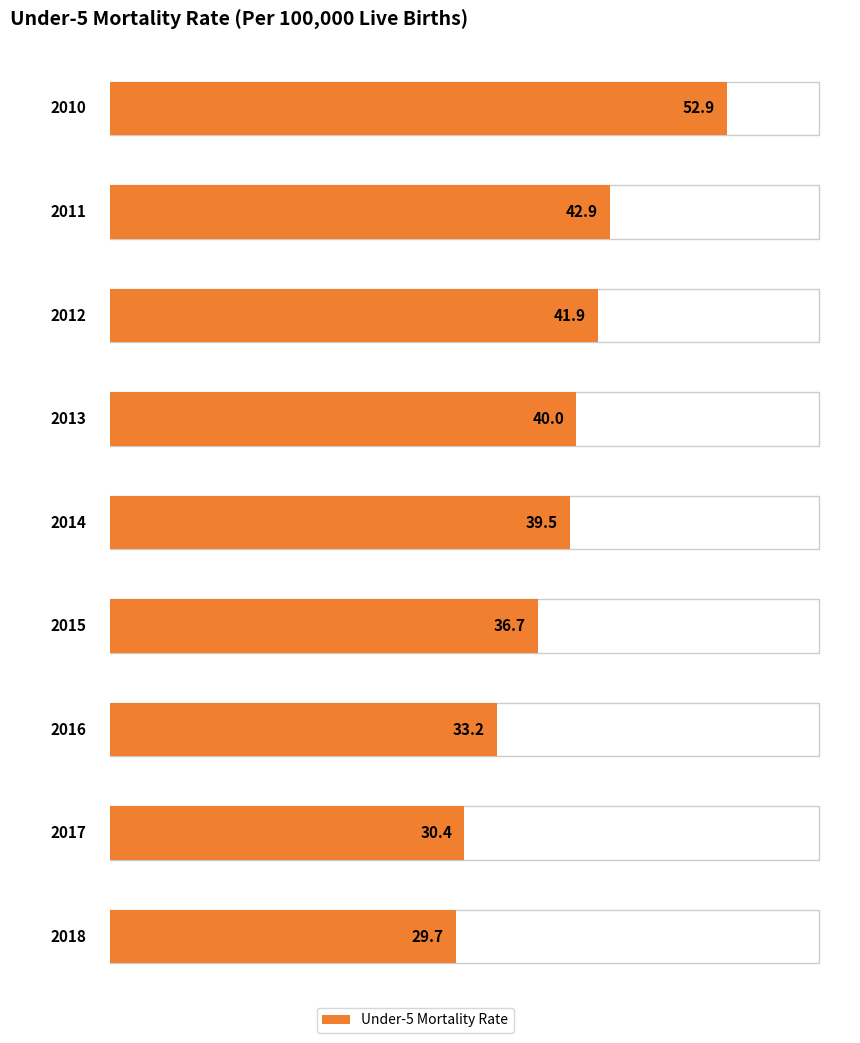

List the labels in order of value, smallest first.

2018, 2017, 2016, 2015, 2014, 2013, 2012, 2011, 2010